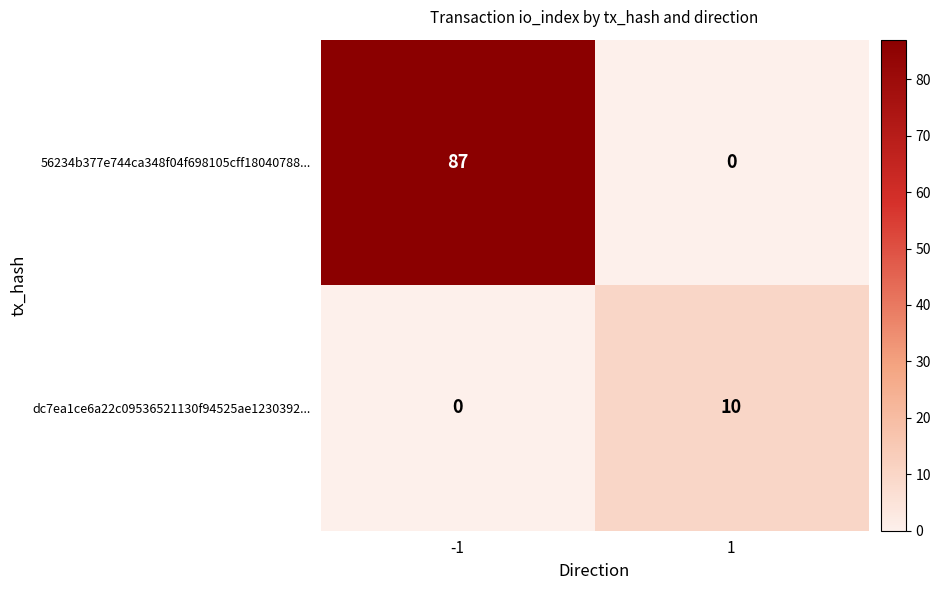

Which series has the largest total across all categories?

56234b377e744ca348f04f698105cff18040788...